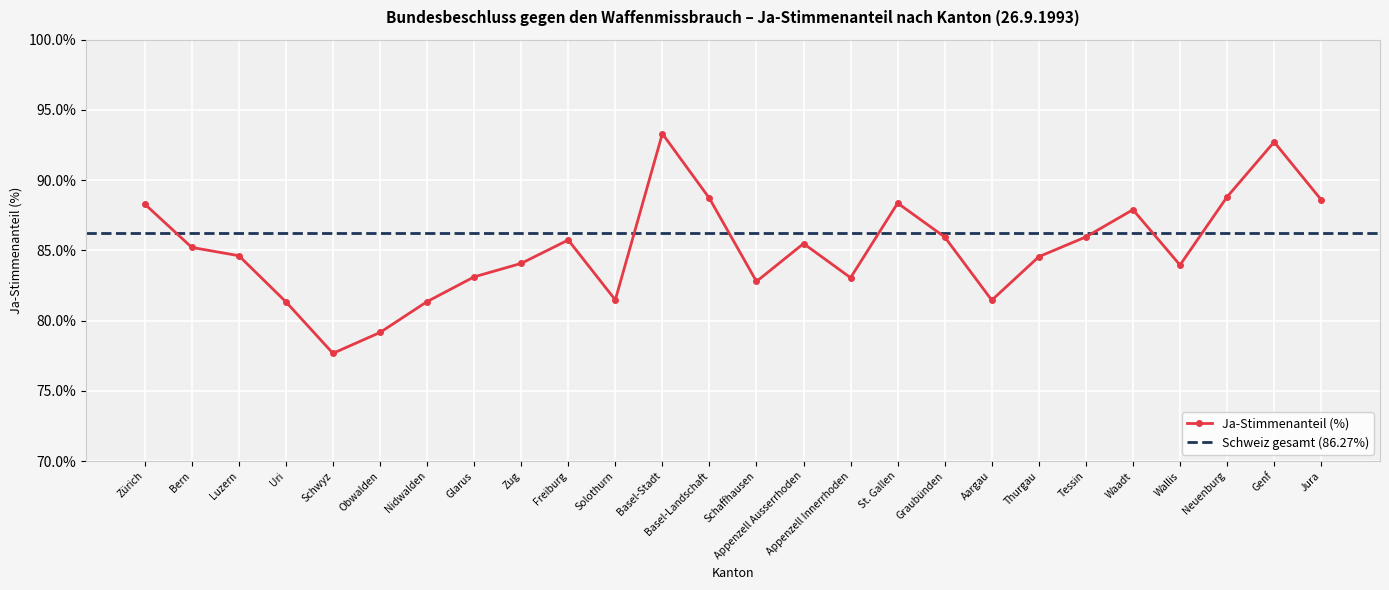

At which category does the chart reach its peak across all series?

Basel-Stadt